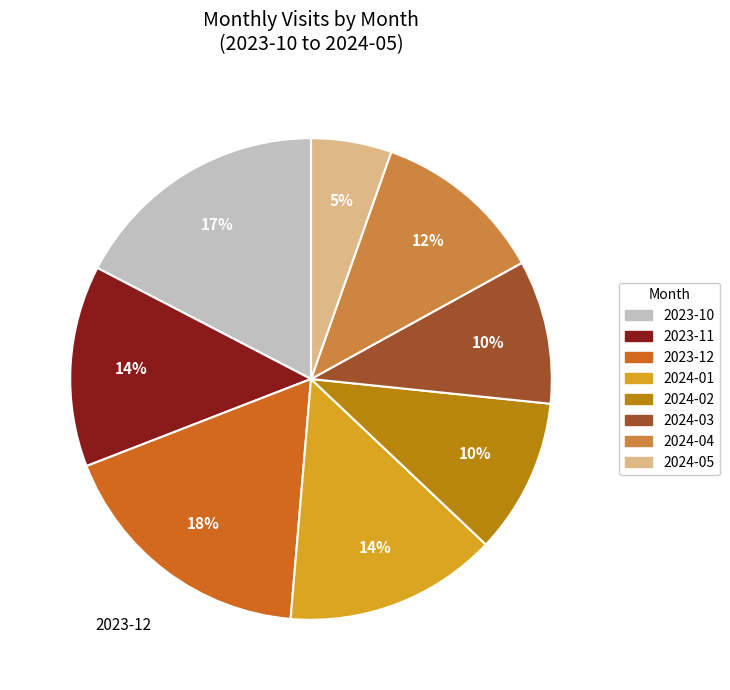

To the nearest percent, what is the difference between the 2024-01 and 2023-10 slice percentages?

3%